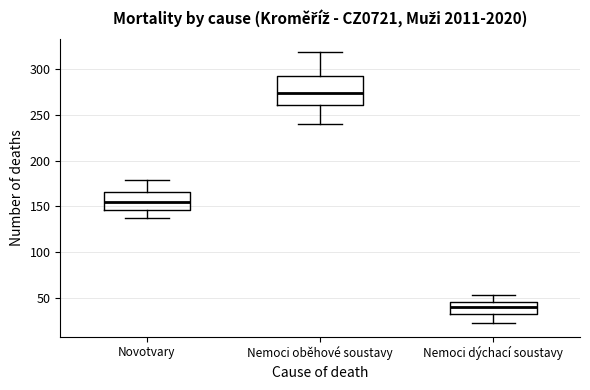

Which box is the tallest, from its lower edge to its upper edge?

Nemoci oběhové soustavy